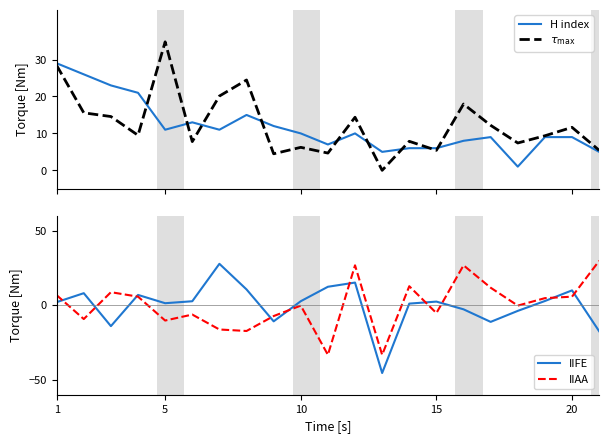

What is the maximum value for H index?

29.0